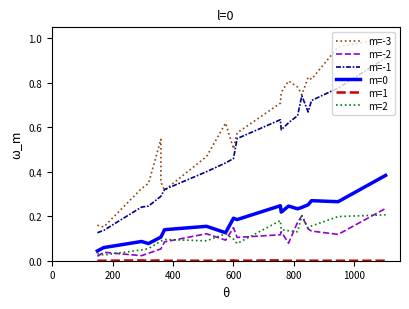

Which series has the largest total across all categories?

m=-3